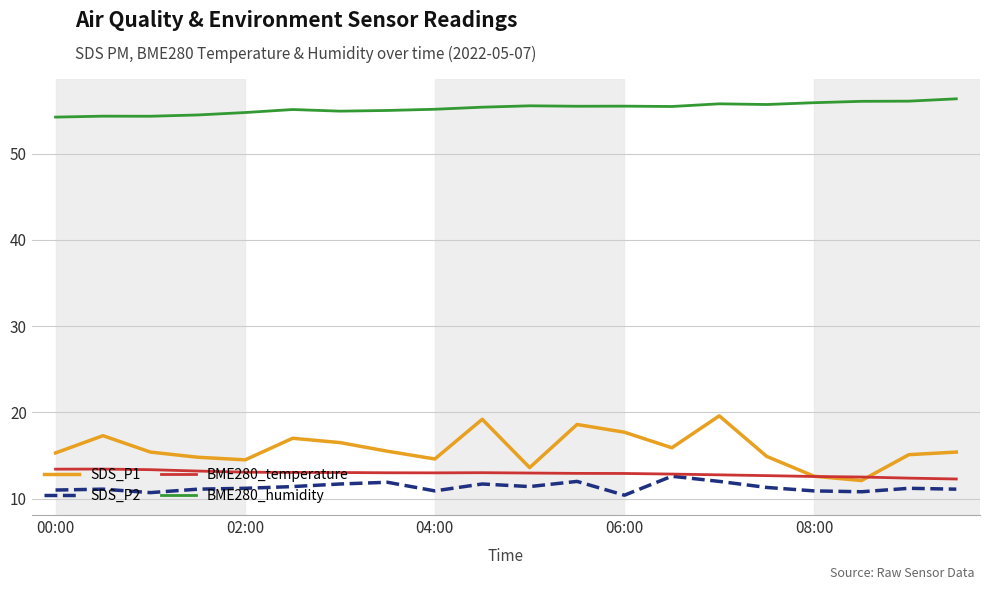

Which series has the largest total across all categories?

BME280_humidity